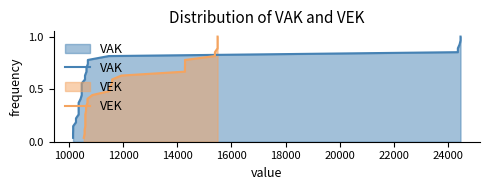

Count the number of data series in this chart.

2